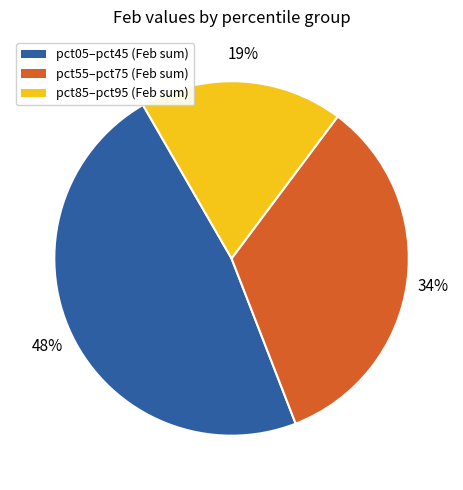

To the nearest percent, what is the combined percentage of pct85–pct95 (Feb sum) and pct55–pct75 (Feb sum)?

52%